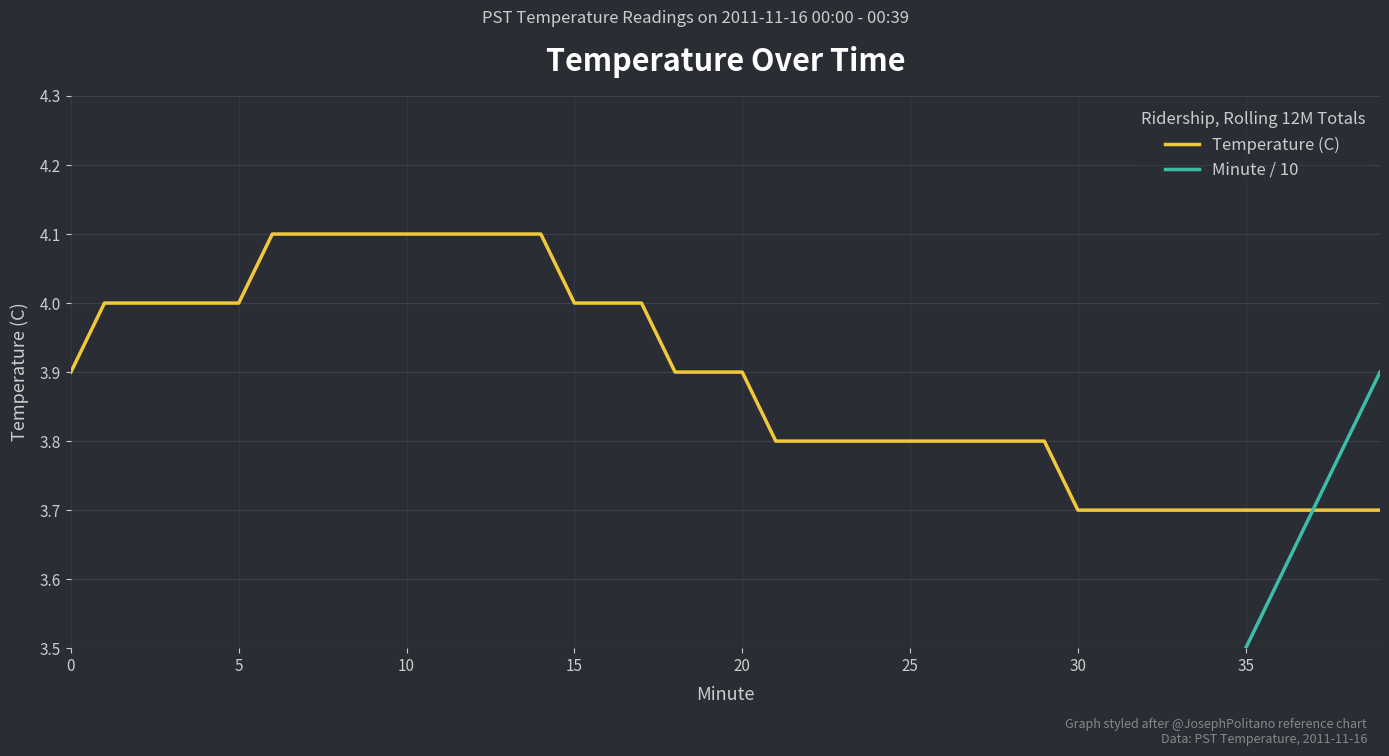

What is the sum of all Minute / 10 values?

78.0